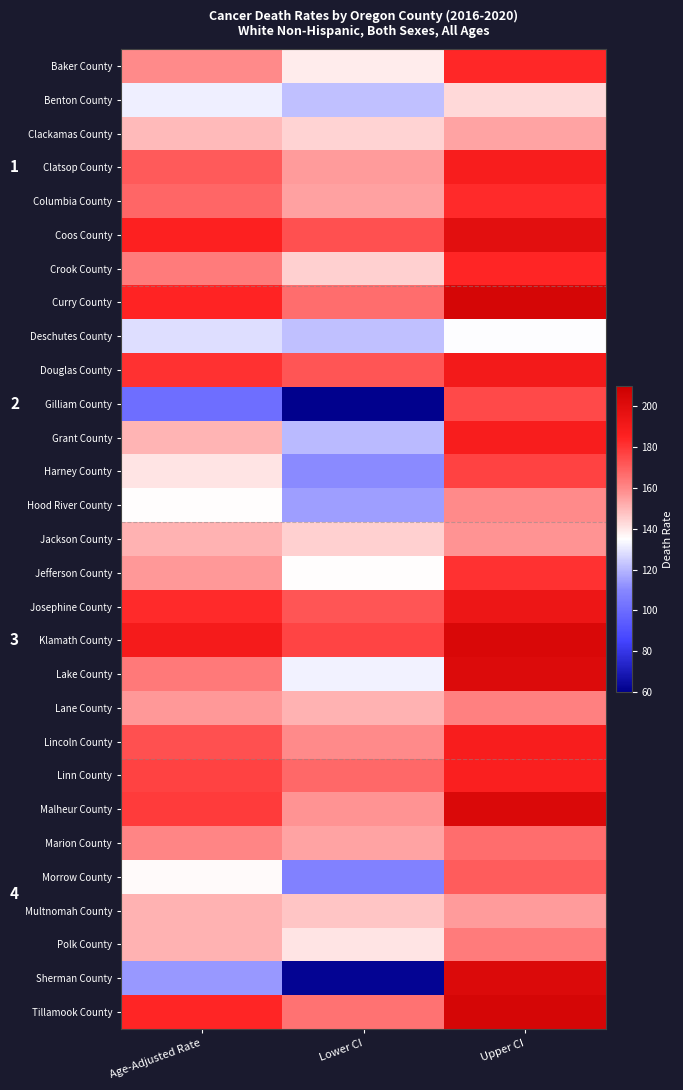

Rank the series at Age-Adjusted Rate from lowest to highest value.

Gilliam County, Sherman County, Deschutes County, Benton County, Hood River County, Morrow County, Harney County, Clackamas County, Grant County, Jackson County, Multnomah County, Polk County, Jefferson County, Lane County, Baker County, Marion County, Crook County, Lake County, Columbia County, Clatsop County, Lincoln County, Linn County, Malheur County, Douglas County, Josephine County, Tillamook County, Curry County, Coos County, Klamath County